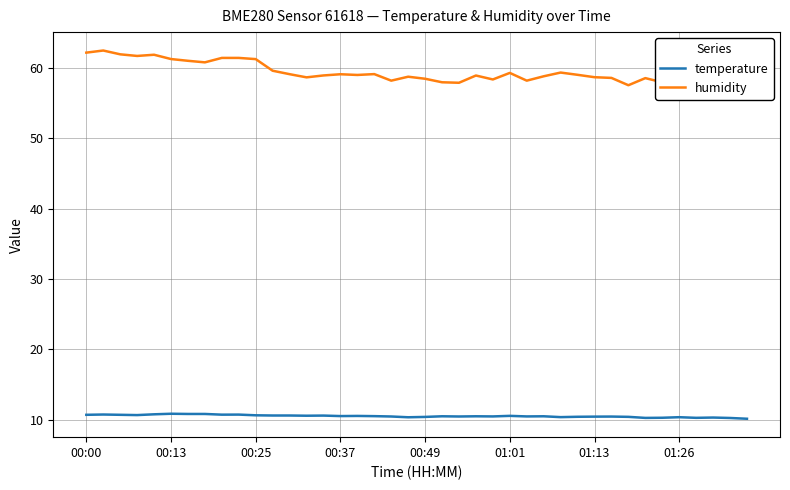

Rank the series by their average value, from highest to lowest.

humidity, temperature